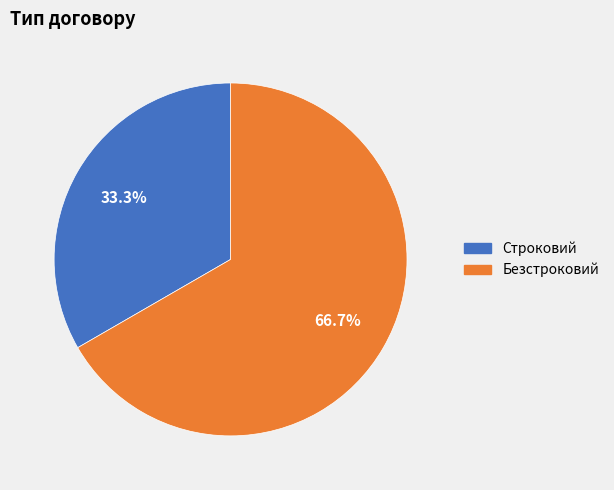

To the nearest percent, what is the combined percentage of Безстроковий and Строковий?

100%